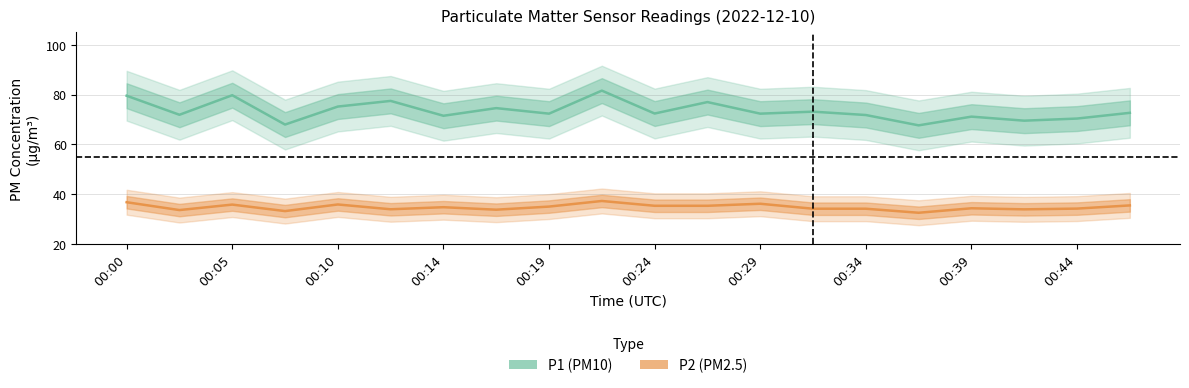

True or false: P1 (PM10) has a value of 121.3 at 00:05.

False